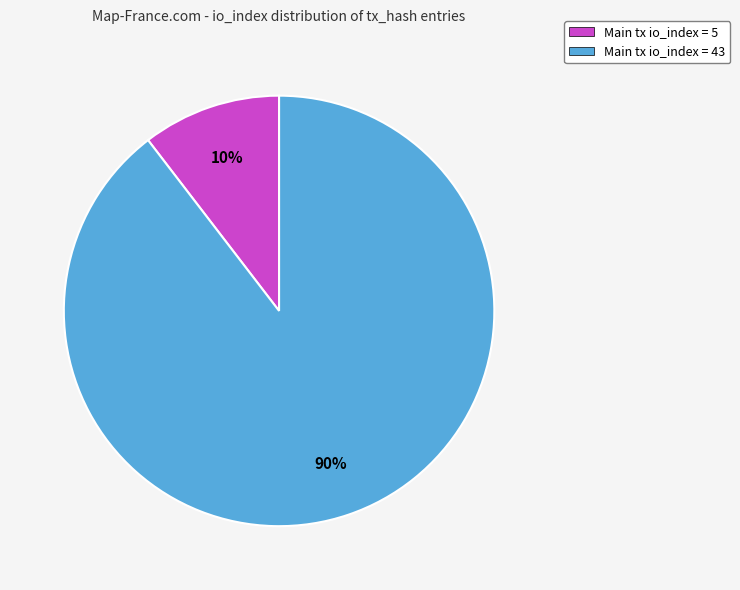

Is there any slice that represents more than half of the pie?

Yes